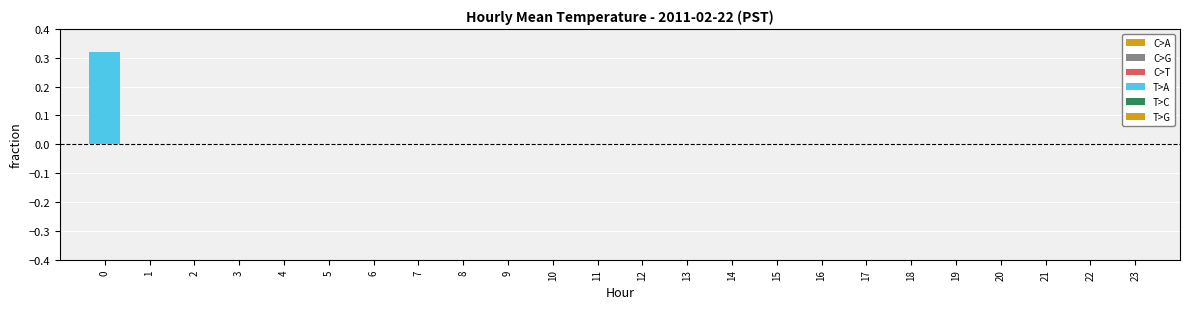

The value at 11 is 0.0. True or false?

True